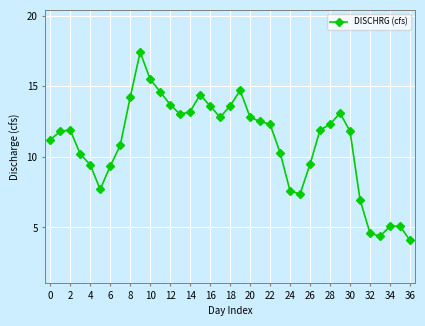

What is the minimum value shown in the chart?

4.1